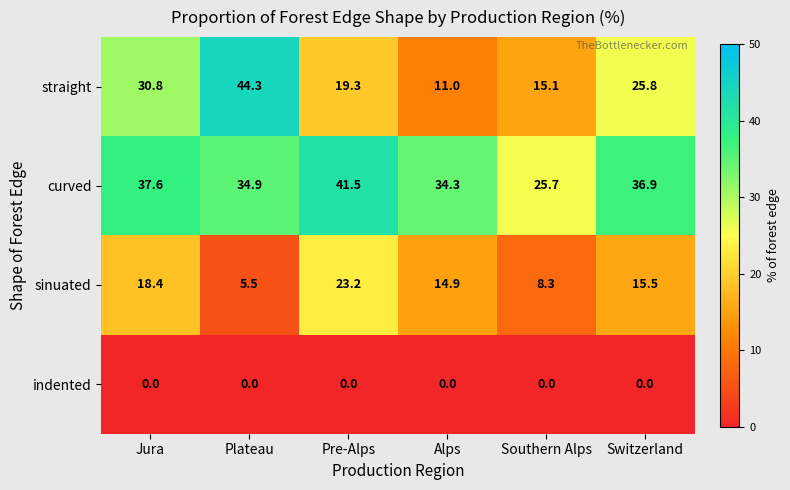

Reading left to right, transcribe all the data shown in this chart.

straight: 30.8	44.3	19.3	11.0	15.1	25.8
curved: 37.6	34.9	41.5	34.3	25.7	36.9
sinuated: 18.4	5.5	23.2	14.9	8.3	15.5
indented: 0.0	0.0	0.0	0.0	0.0	0.0